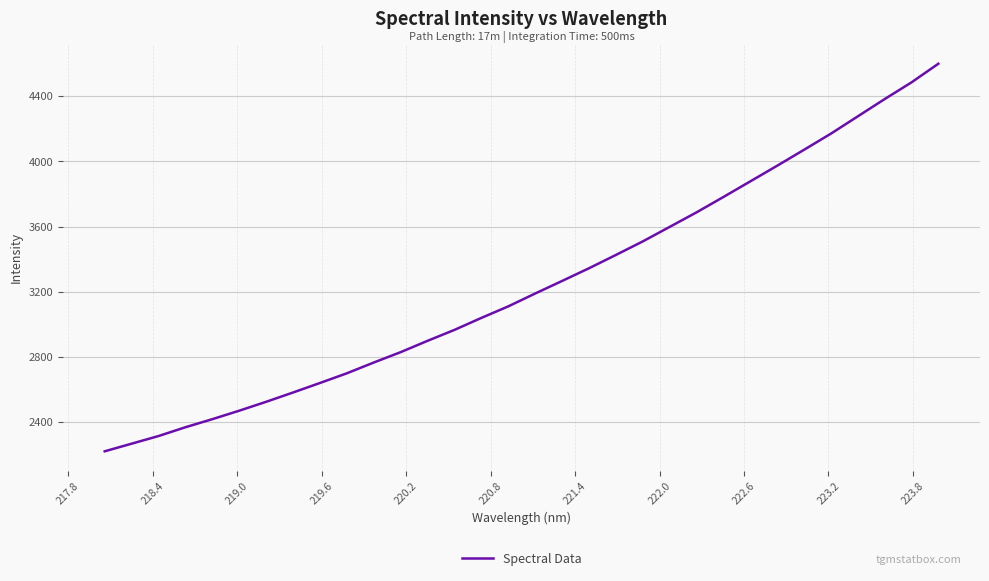

What is the maximum value shown in the chart?

4600.4